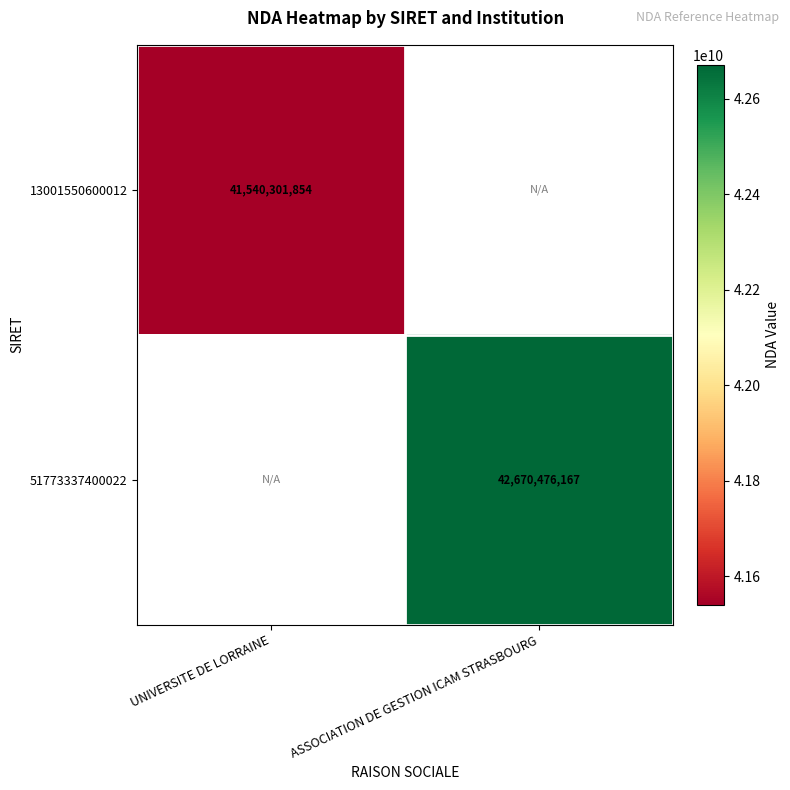

The value of 51773337400022 at ASSOCIATION DE GESTION ICAM STRASBOURG is 72743427275. True or false?

False